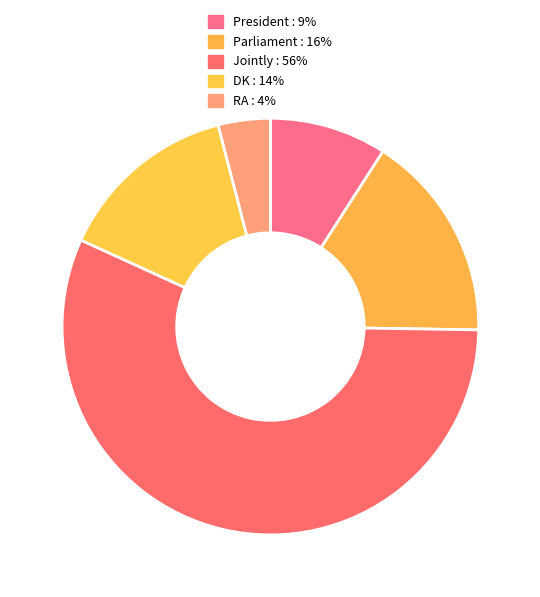

To the nearest percent, what is the difference between the largest and smallest slice percentages?

53%